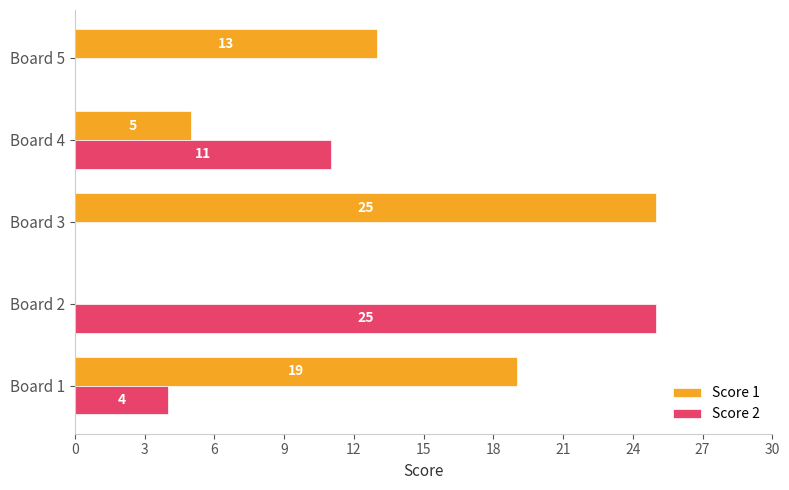

How many Score 1 values are between 5 and 19?

3